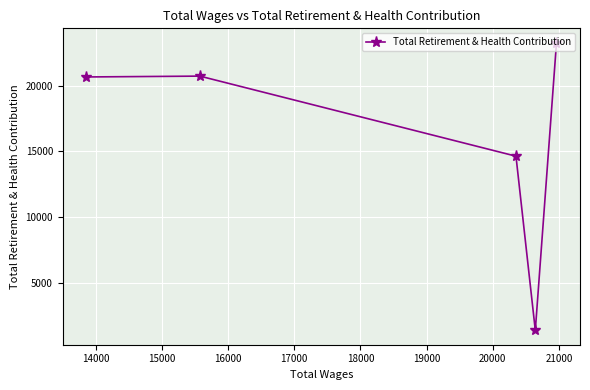

What is the difference between the maximum and minimum values?

21916